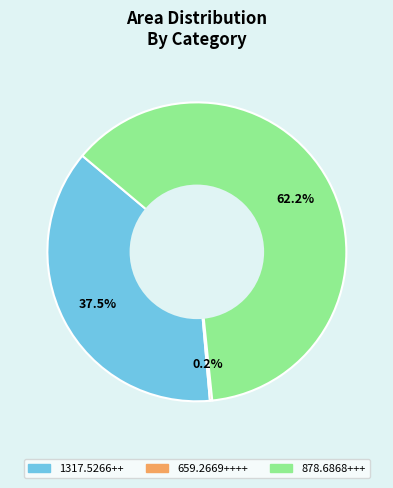

The 1317.5266++ slice represents 48% of the pie. True or false?

False